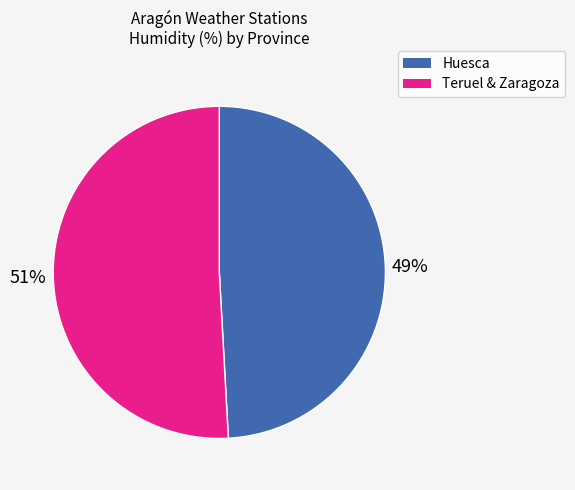

To the nearest percent, what is the difference between the largest and smallest slice percentages?

2%